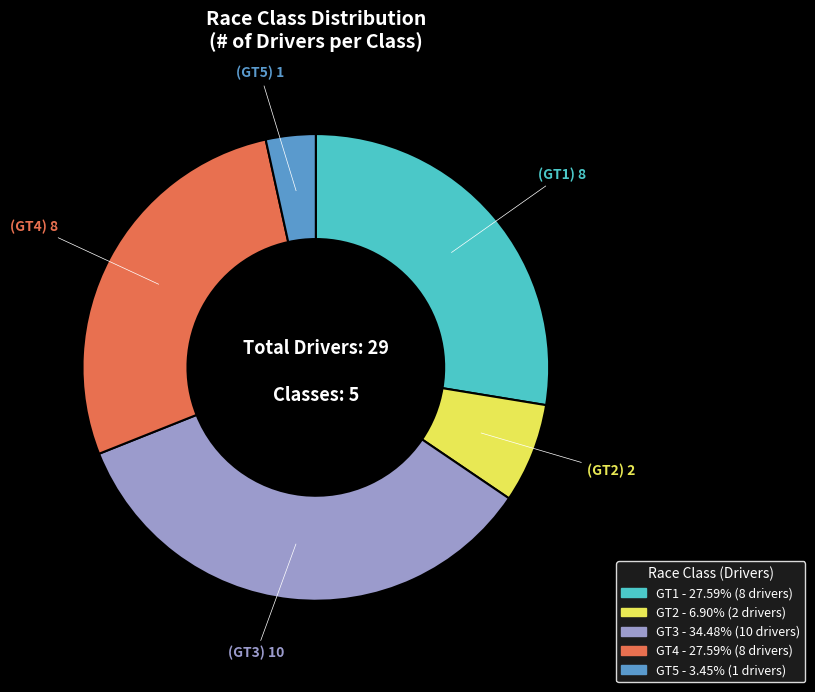

What is the largest slice in the pie chart?

GT3